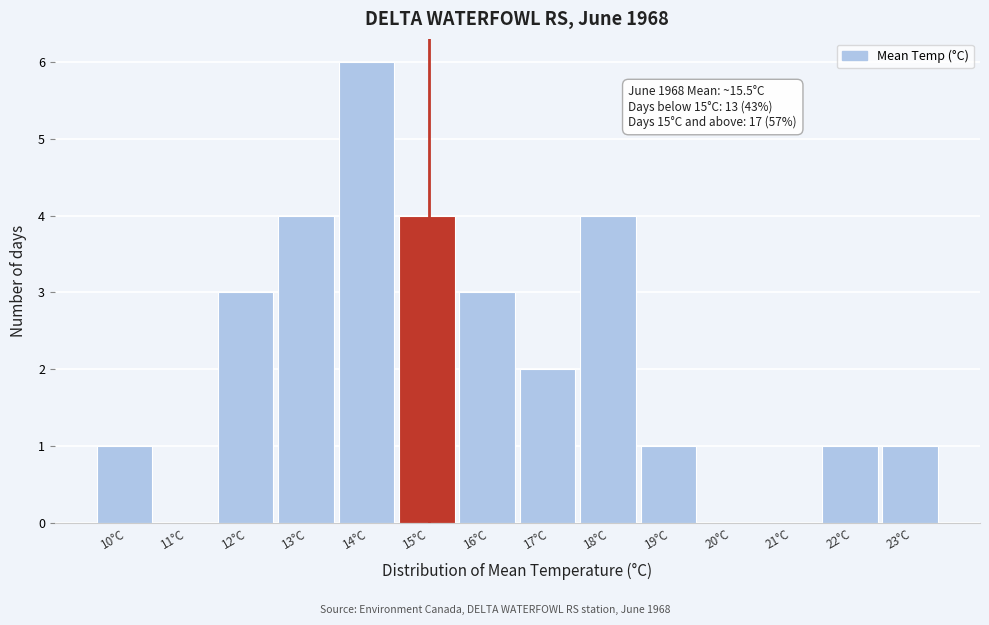

Reading left to right, extract all data points from this chart.

10°C=1	11°C=0	12°C=3	13°C=4	14°C=6	15°C=4	16°C=3	17°C=2	18°C=4	19°C=1	20°C=0	21°C=0	22°C=1	23°C=1